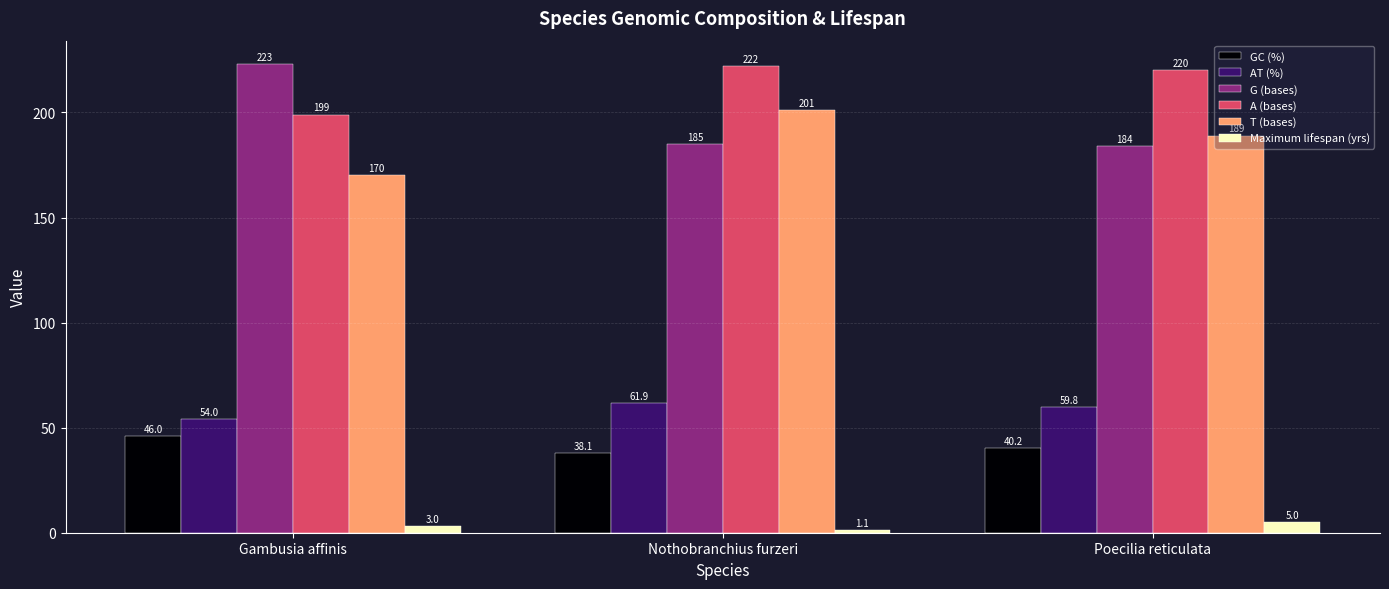

Which series changed the most between Gambusia affinis and Poecilia reticulata?

G (bases)